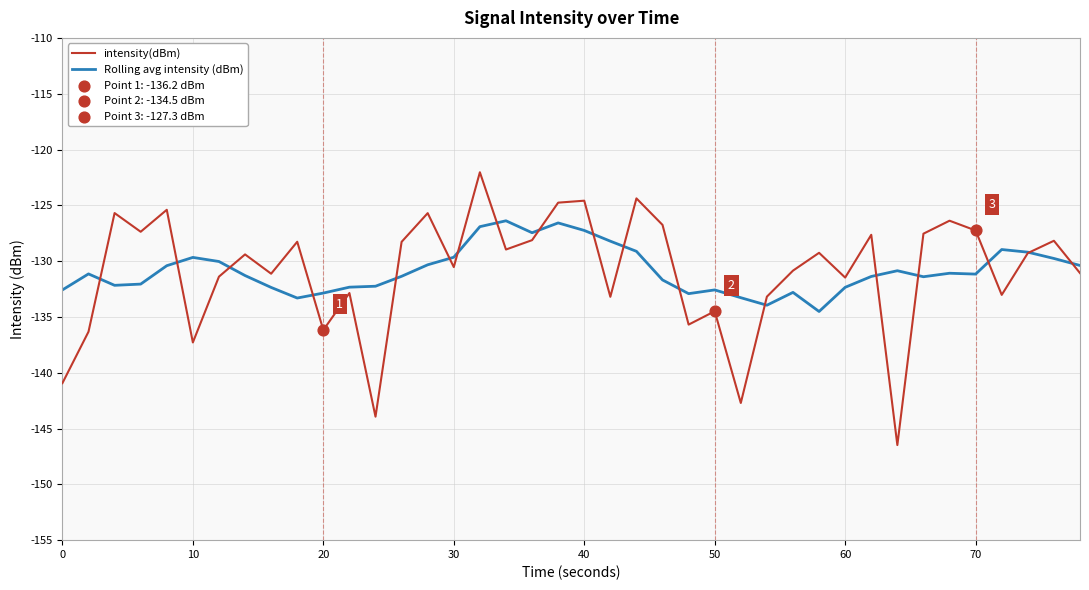

What is the maximum value for intensity(dBm)?

-122.0